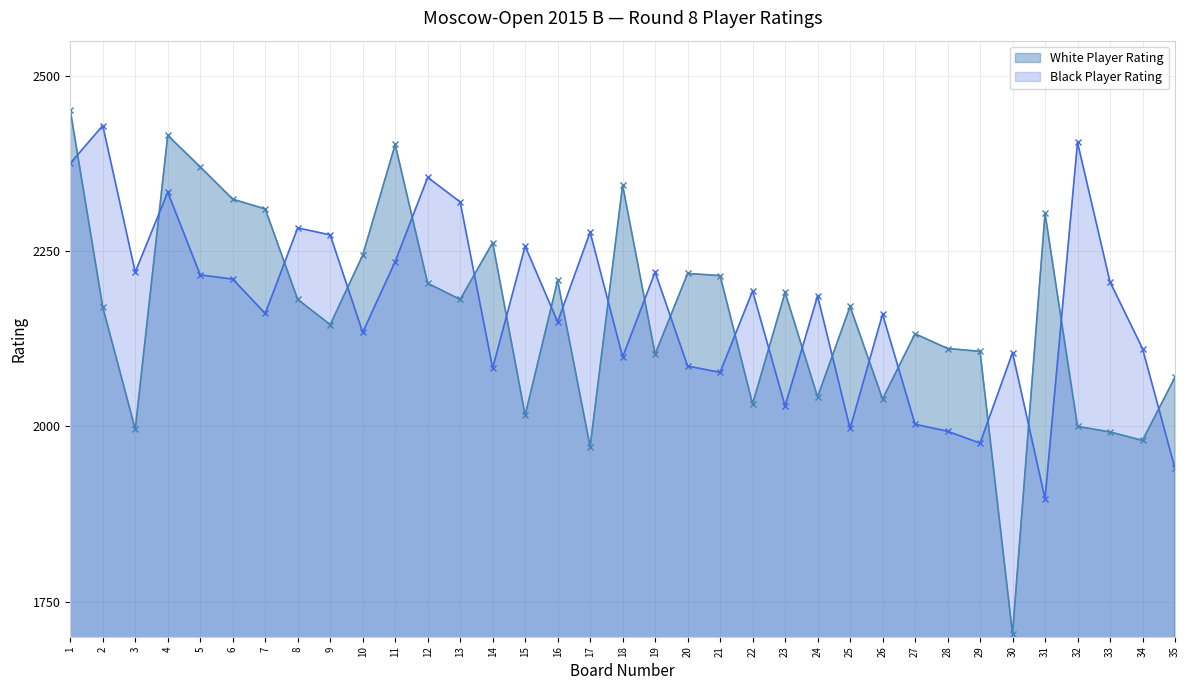

Does the chart display data point markers on the line(s)?

Yes